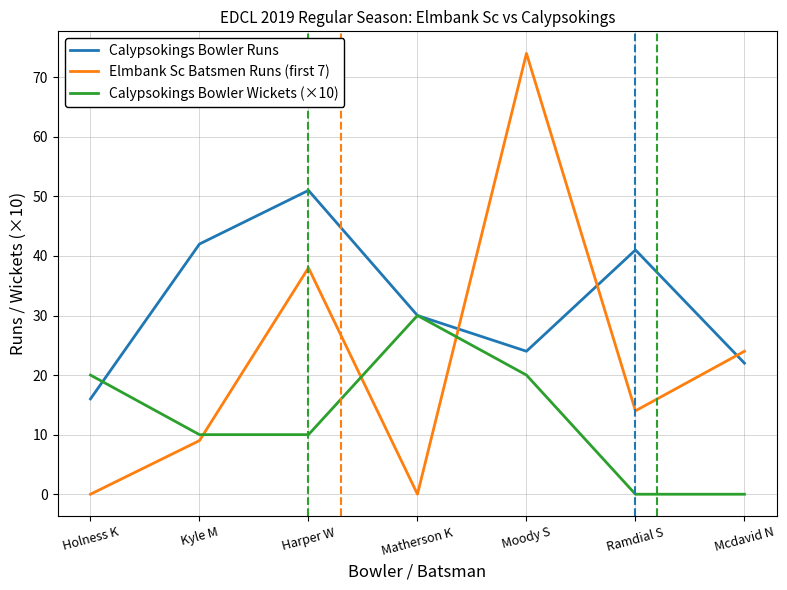

How many interior local peaks does the Elmbank Sc Batsmen Runs (first 7) series have?

2